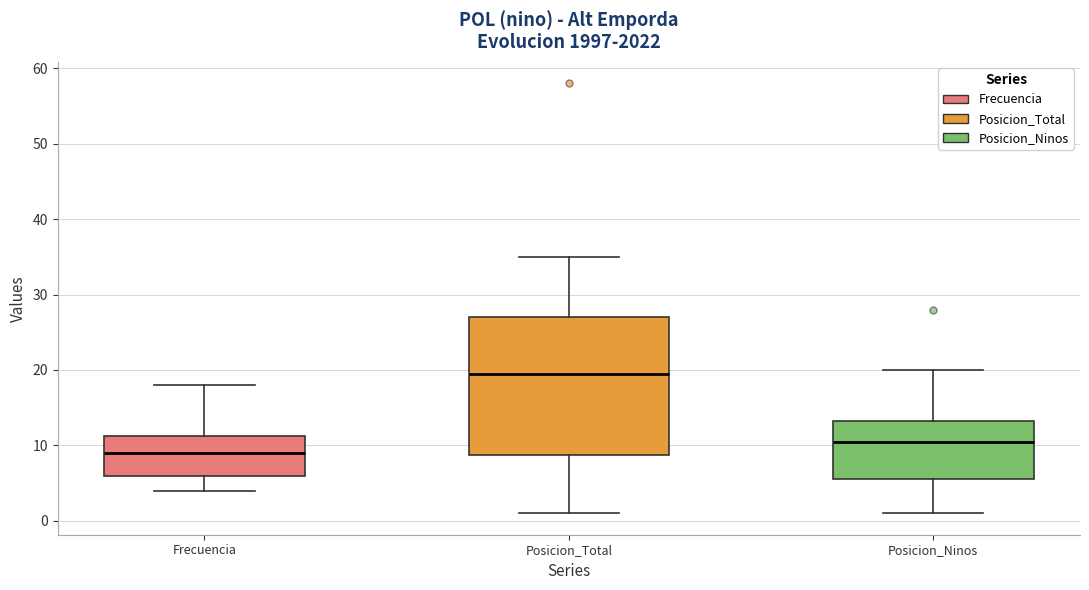

Reading left to right, transcribe this box plot: for each box, give where its median line is, the range the box spans, and where its two whiskers end, as read against the y-axis. The values are not printed on the chart, so give them approximately, as read against the axis.

Frecuencia: median 9, box 6 to 11, whiskers 4 to 18
Posicion_Total: median 20, box 9 to 27, whiskers 1 to 35
Posicion_Ninos: median 11, box 6 to 13, whiskers 1 to 20